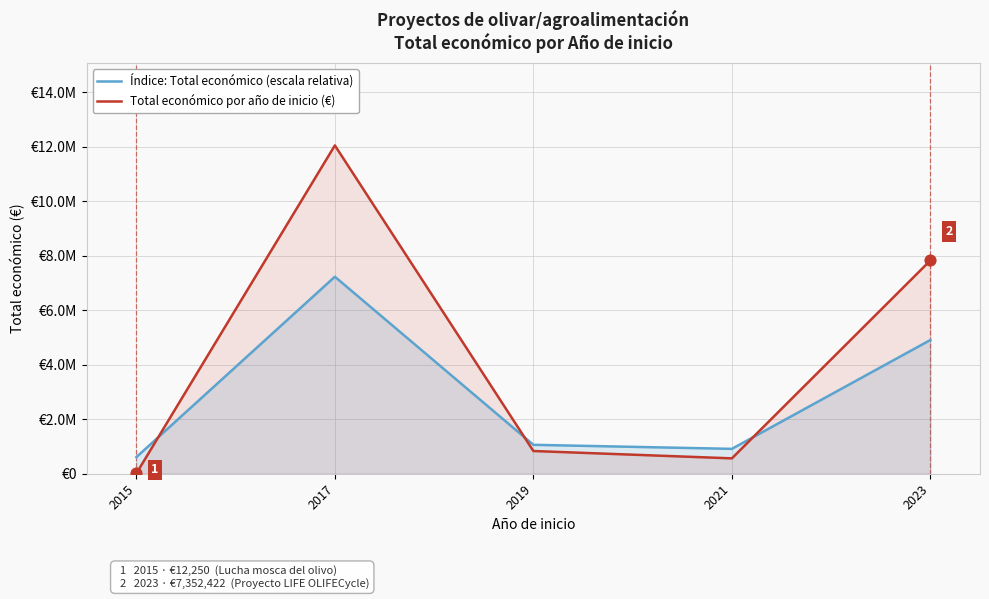

Is the value of Índice: Total económico (escala relativa) at 2019 greater than the value of Total económico por año de inicio (€) at 2021?

Yes